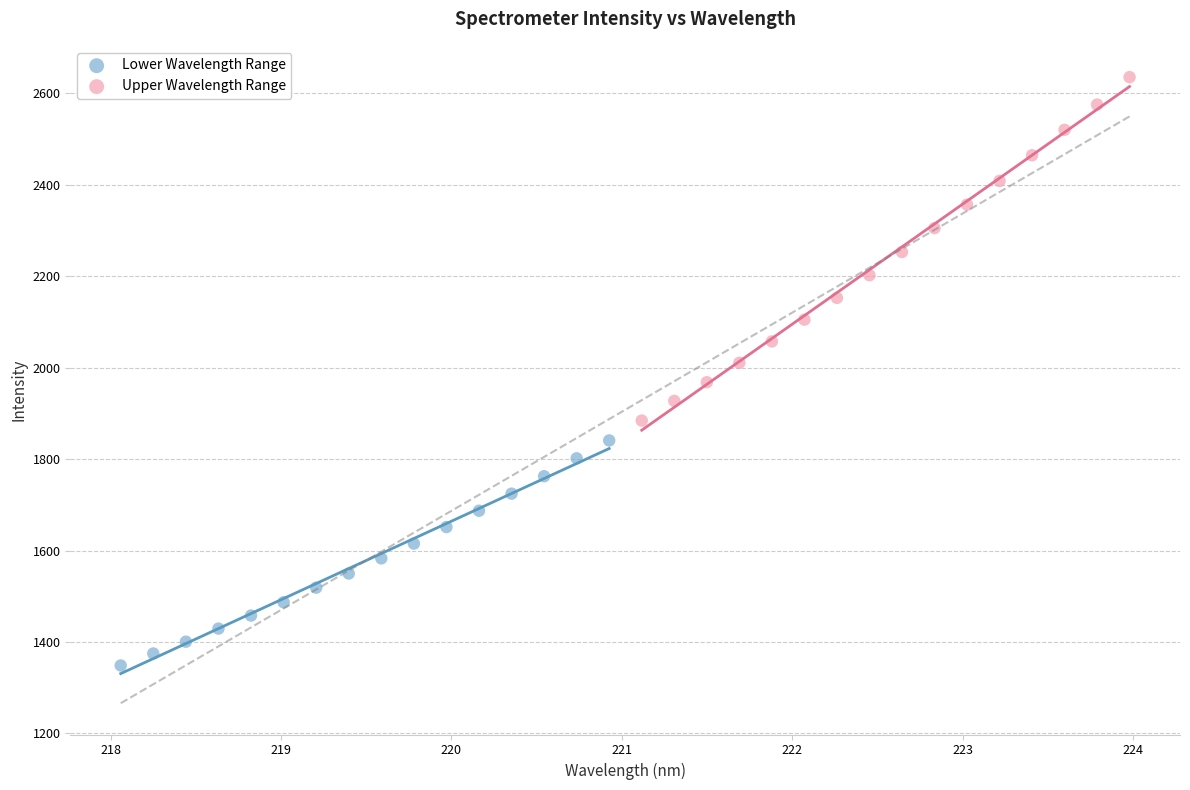

Which series reaches the minimum Y coordinate?

Lower Wavelength Range